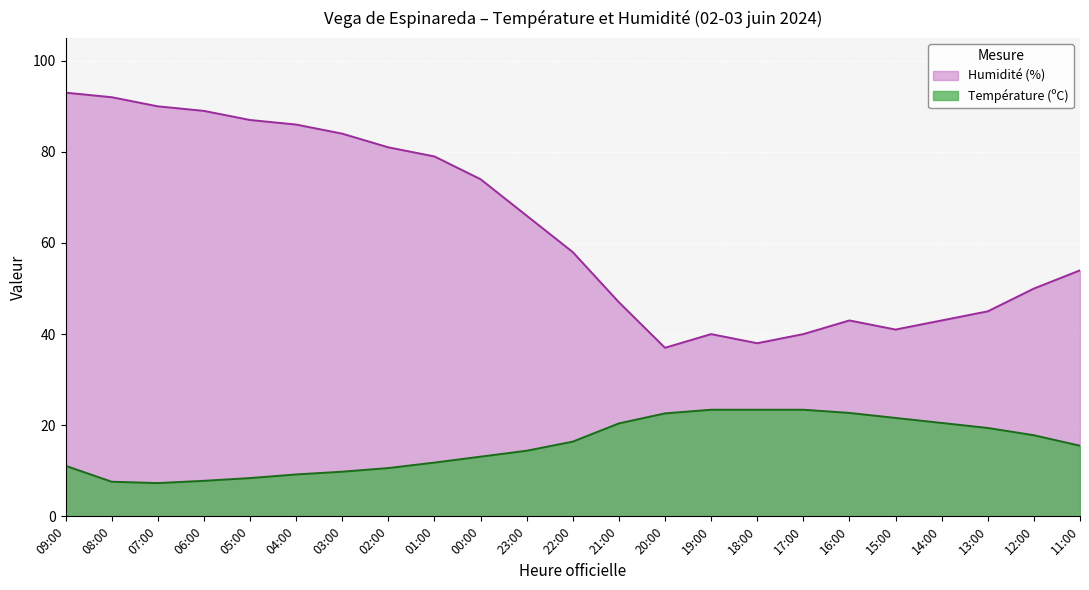

At which category does the chart reach its minimum across all series?

07:00